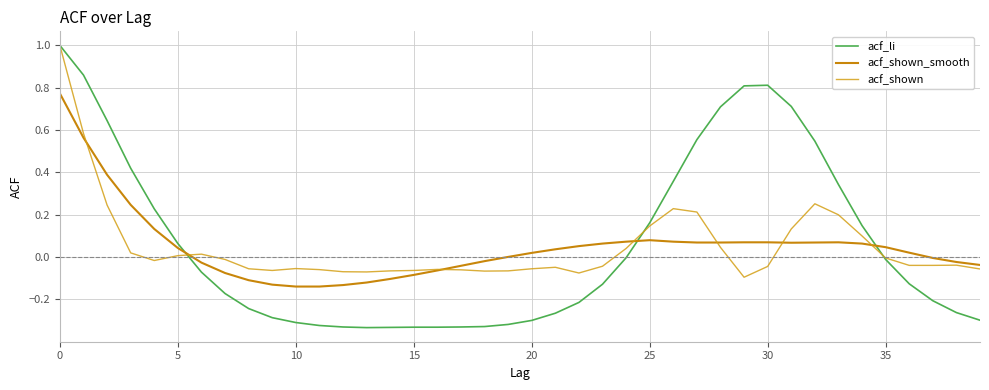

How many times do acf_li and acf_shown cross each other?

3